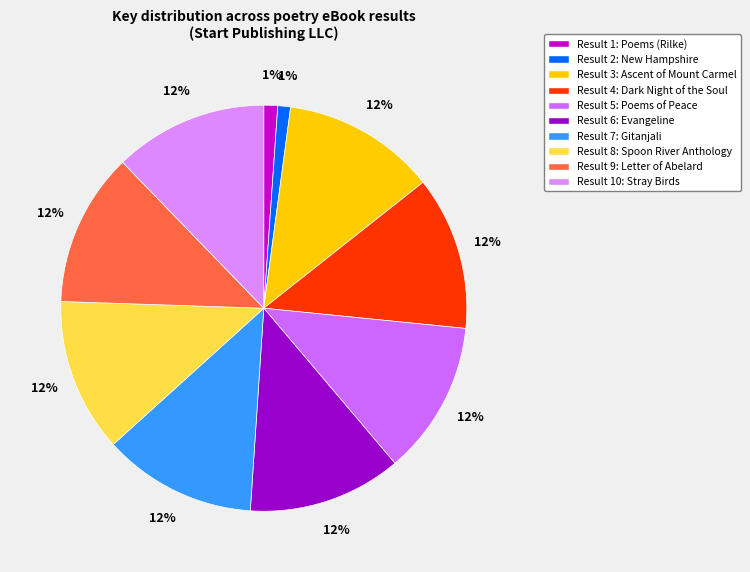

How many segments does this pie chart have?

10